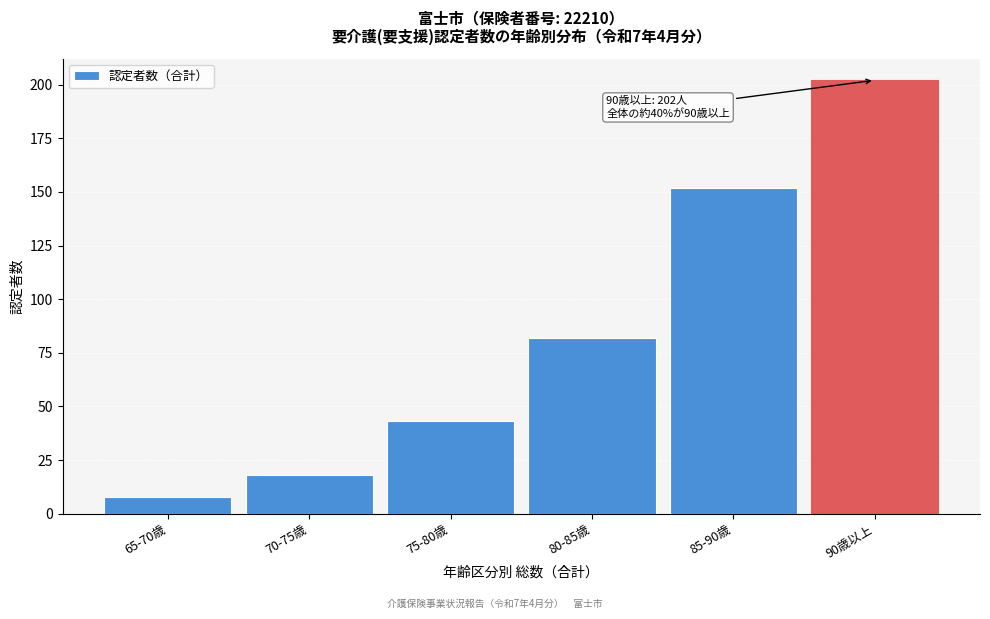

Reading right to left, extract all data points from this chart.

202	152	82	43	18	8